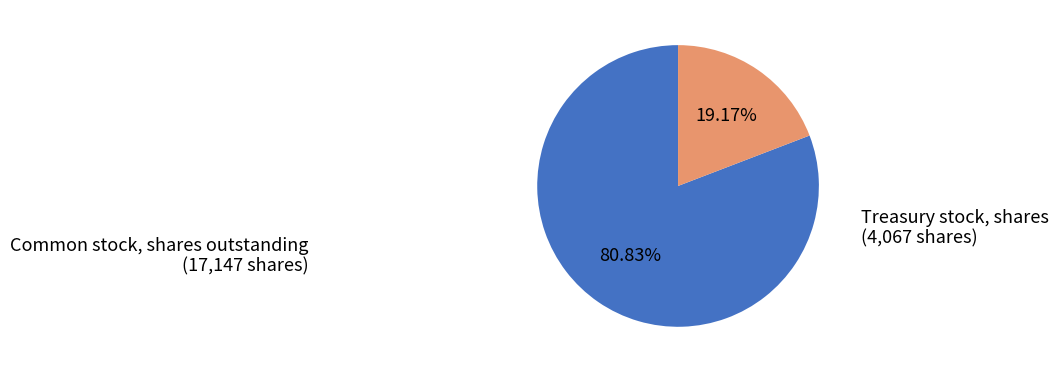

Rank the categories by value from highest to lowest.

Common stock, shares outstanding, Treasury stock, shares